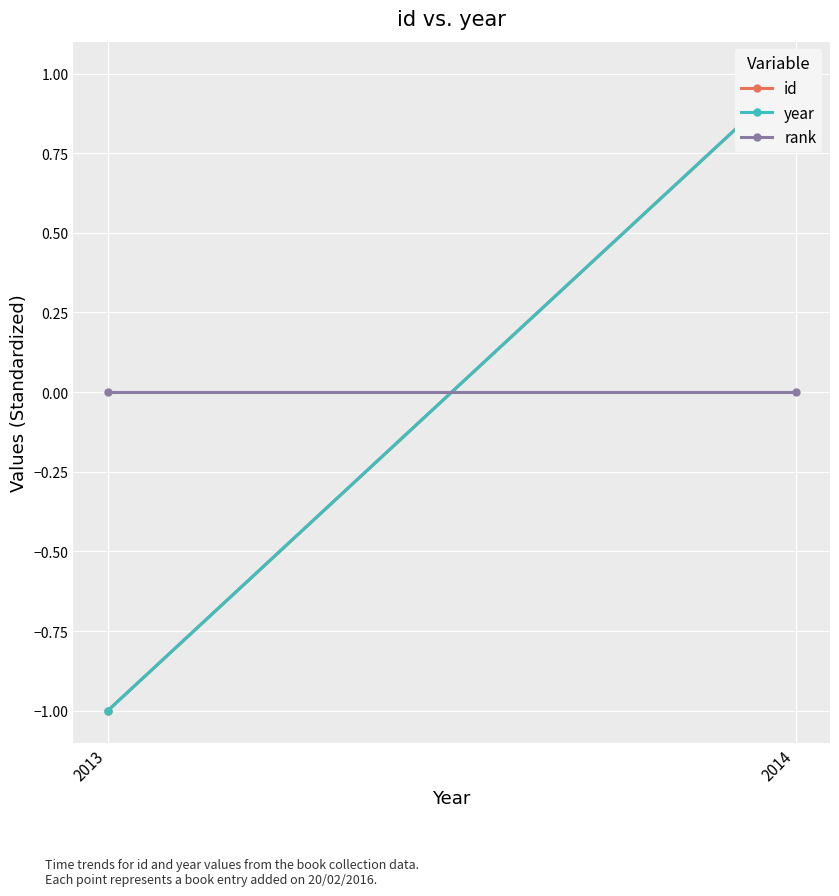

List the series in order of their peak value, lowest first.

rank, id, year